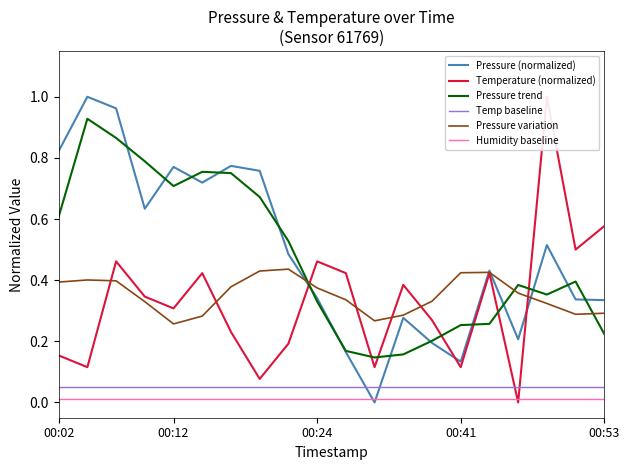

What is the total value across all series at 17?

2.3